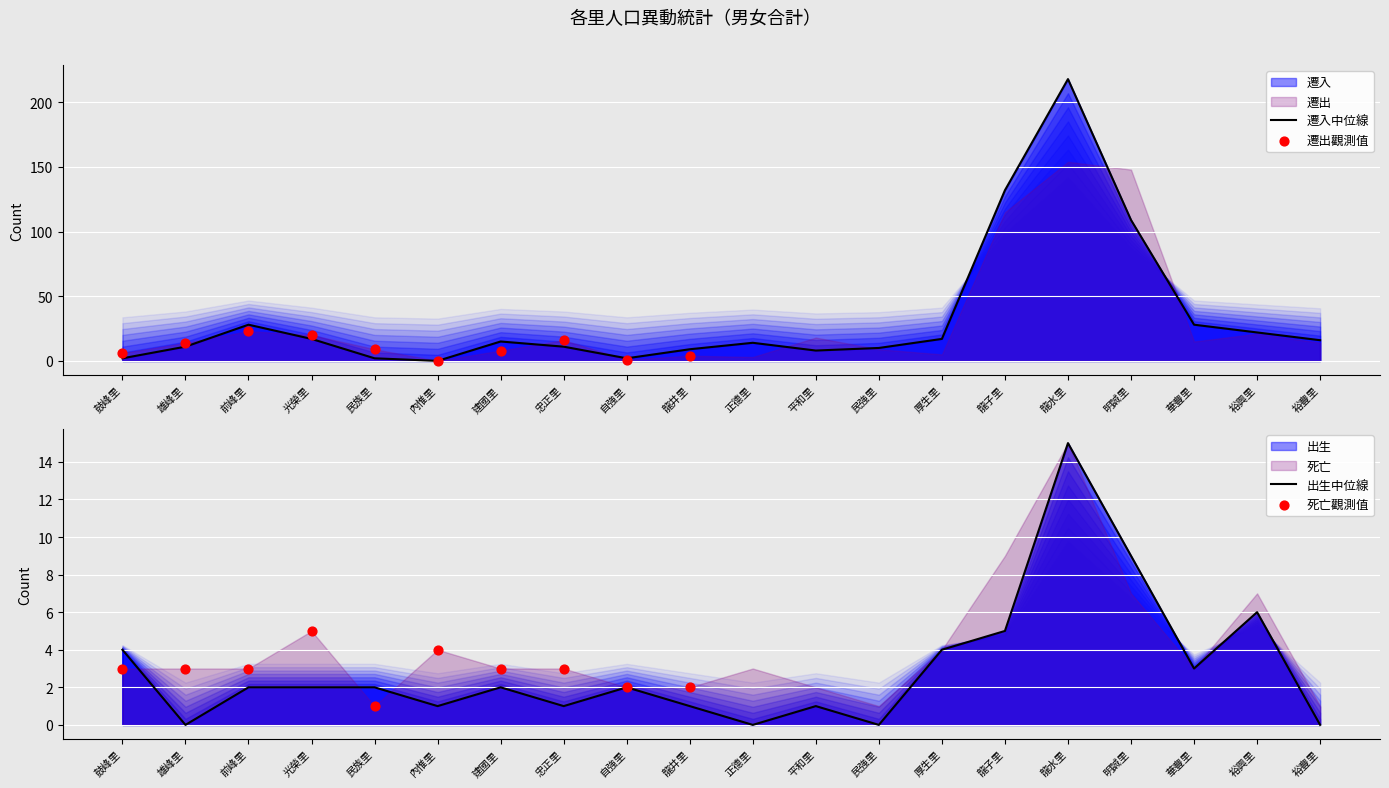

Which series contains the highest Y value?

遷入